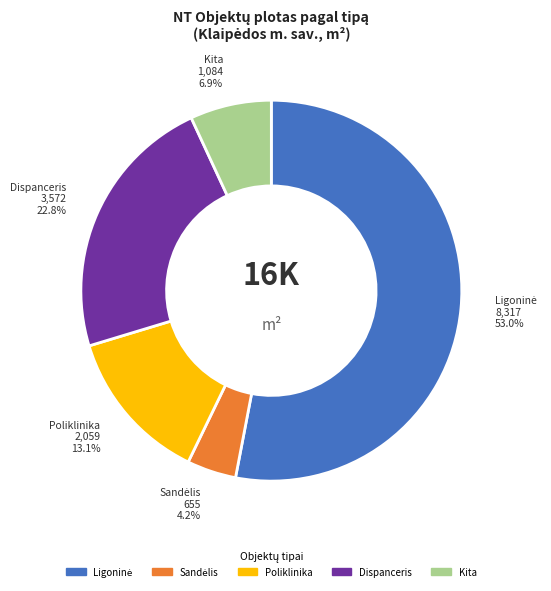

Is there any slice that represents more than half of the pie?

Yes